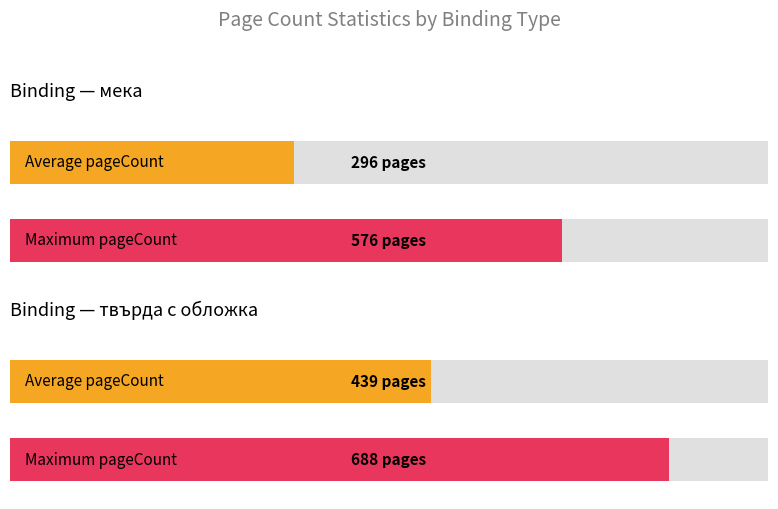

List the series in order of their peak value, highest first.

Maximum pageCount, Average pageCount